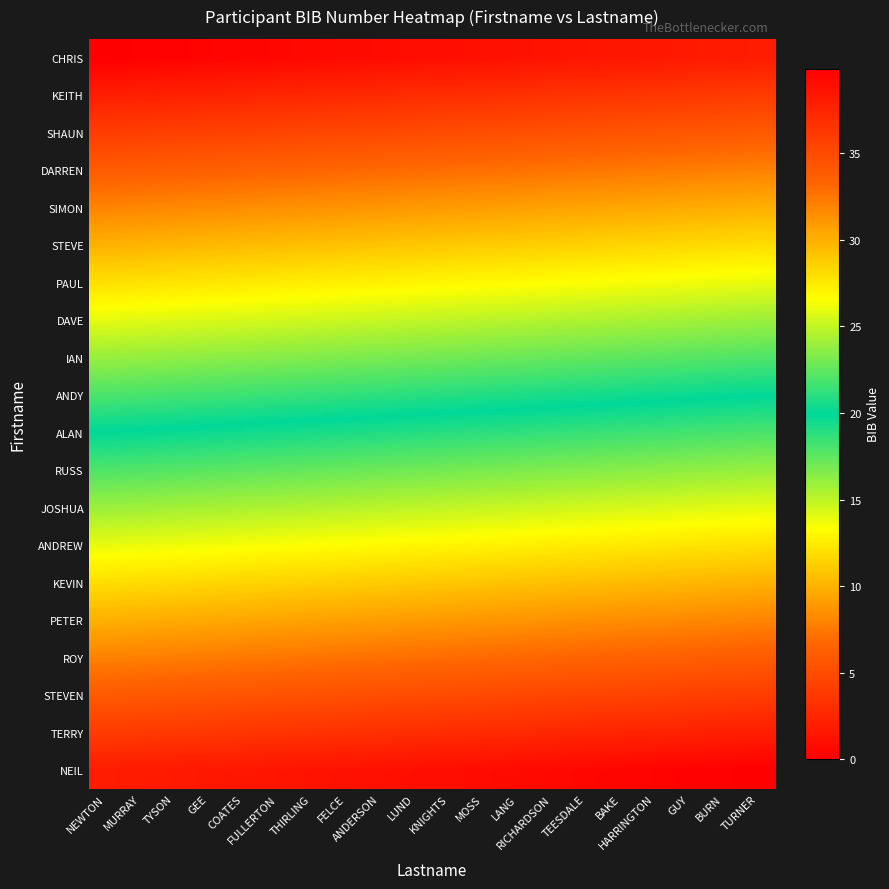

Reading right to left, what are all the values shown in this chart?

CHRIS: TURNER=1.9	BURN=1.8	GUY=1.7	HARRINGTON=1.6	BAKE=1.5	TEESDALE=1.4	RICHARDSON=1.3	LANG=1.2	MOSS=1.1	KNIGHTS=1.0	LUND=0.9	ANDERSON=0.8	FELCE=0.7	THIRLING=0.6	FULLERTON=0.5	COATES=0.4	GEE=0.3	TYSON=0.2	MURRAY=0.1	NEWTON=0.0
KEITH: TURNER=3.9	BURN=3.8	GUY=3.7	HARRINGTON=3.6	BAKE=3.5	TEESDALE=3.4	RICHARDSON=3.3	LANG=3.2	MOSS=3.1	KNIGHTS=3.0	LUND=2.9	ANDERSON=2.8	FELCE=2.7	THIRLING=2.6	FULLERTON=2.5	COATES=2.4	GEE=2.3	TYSON=2.2	MURRAY=2.1	NEWTON=2.0
SHAUN: TURNER=5.9	BURN=5.8	GUY=5.7	HARRINGTON=5.6	BAKE=5.5	TEESDALE=5.4	RICHARDSON=5.3	LANG=5.2	MOSS=5.1	KNIGHTS=5.0	LUND=4.9	ANDERSON=4.8	FELCE=4.7	THIRLING=4.6	FULLERTON=4.5	COATES=4.4	GEE=4.3	TYSON=4.2	MURRAY=4.1	NEWTON=4.0
DARREN: TURNER=7.9	BURN=7.8	GUY=7.7	HARRINGTON=7.6	BAKE=7.5	TEESDALE=7.4	RICHARDSON=7.3	LANG=7.2	MOSS=7.1	KNIGHTS=7.0	LUND=6.9	ANDERSON=6.8	FELCE=6.7	THIRLING=6.6	FULLERTON=6.5	COATES=6.4	GEE=6.3	TYSON=6.2	MURRAY=6.1	NEWTON=6.0
SIMON: TURNER=9.9	BURN=9.8	GUY=9.7	HARRINGTON=9.6	BAKE=9.5	TEESDALE=9.4	RICHARDSON=9.3	LANG=9.2	MOSS=9.1	KNIGHTS=9.0	LUND=8.9	ANDERSON=8.8	FELCE=8.7	THIRLING=8.6	FULLERTON=8.5	COATES=8.4	GEE=8.3	TYSON=8.2	MURRAY=8.1	NEWTON=8.0
STEVE: TURNER=11.9	BURN=11.8	GUY=11.7	HARRINGTON=11.6	BAKE=11.5	TEESDALE=11.4	RICHARDSON=11.3	LANG=11.2	MOSS=11.1	KNIGHTS=11.0	LUND=10.9	ANDERSON=10.8	FELCE=10.7	THIRLING=10.6	FULLERTON=10.5	COATES=10.4	GEE=10.3	TYSON=10.2	MURRAY=10.1	NEWTON=10.0
PAUL: TURNER=13.9	BURN=13.8	GUY=13.7	HARRINGTON=13.6	BAKE=13.5	TEESDALE=13.4	RICHARDSON=13.3	LANG=13.2	MOSS=13.1	KNIGHTS=13.0	LUND=12.9	ANDERSON=12.8	FELCE=12.7	THIRLING=12.6	FULLERTON=12.5	COATES=12.4	GEE=12.3	TYSON=12.2	MURRAY=12.1	NEWTON=12.0
DAVE: TURNER=15.9	BURN=15.8	GUY=15.7	HARRINGTON=15.6	BAKE=15.5	TEESDALE=15.4	RICHARDSON=15.3	LANG=15.2	MOSS=15.1	KNIGHTS=15.0	LUND=14.9	ANDERSON=14.8	FELCE=14.7	THIRLING=14.6	FULLERTON=14.5	COATES=14.4	GEE=14.3	TYSON=14.2	MURRAY=14.1	NEWTON=14.0
IAN: TURNER=17.9	BURN=17.8	GUY=17.7	HARRINGTON=17.6	BAKE=17.5	TEESDALE=17.4	RICHARDSON=17.3	LANG=17.2	MOSS=17.1	KNIGHTS=17.0	LUND=16.9	ANDERSON=16.8	FELCE=16.7	THIRLING=16.6	FULLERTON=16.5	COATES=16.4	GEE=16.3	TYSON=16.2	MURRAY=16.1	NEWTON=16.0
ANDY: TURNER=19.9	BURN=19.8	GUY=19.7	HARRINGTON=19.6	BAKE=19.5	TEESDALE=19.4	RICHARDSON=19.3	LANG=19.2	MOSS=19.1	KNIGHTS=19.0	LUND=18.9	ANDERSON=18.8	FELCE=18.7	THIRLING=18.6	FULLERTON=18.5	COATES=18.4	GEE=18.3	TYSON=18.2	MURRAY=18.1	NEWTON=18.0
ALAN: TURNER=21.9	BURN=21.8	GUY=21.7	HARRINGTON=21.6	BAKE=21.5	TEESDALE=21.4	RICHARDSON=21.3	LANG=21.2	MOSS=21.1	KNIGHTS=21.0	LUND=20.9	ANDERSON=20.8	FELCE=20.7	THIRLING=20.6	FULLERTON=20.5	COATES=20.4	GEE=20.3	TYSON=20.2	MURRAY=20.1	NEWTON=20.0
RUSS: TURNER=23.9	BURN=23.8	GUY=23.7	HARRINGTON=23.6	BAKE=23.5	TEESDALE=23.4	RICHARDSON=23.3	LANG=23.2	MOSS=23.1	KNIGHTS=23.0	LUND=22.9	ANDERSON=22.8	FELCE=22.7	THIRLING=22.6	FULLERTON=22.5	COATES=22.4	GEE=22.3	TYSON=22.2	MURRAY=22.1	NEWTON=22.0
JOSHUA: TURNER=25.9	BURN=25.8	GUY=25.7	HARRINGTON=25.6	BAKE=25.5	TEESDALE=25.4	RICHARDSON=25.3	LANG=25.2	MOSS=25.1	KNIGHTS=25.0	LUND=24.9	ANDERSON=24.8	FELCE=24.7	THIRLING=24.6	FULLERTON=24.5	COATES=24.4	GEE=24.3	TYSON=24.2	MURRAY=24.1	NEWTON=24.0
ANDREW: TURNER=27.9	BURN=27.8	GUY=27.7	HARRINGTON=27.6	BAKE=27.5	TEESDALE=27.4	RICHARDSON=27.3	LANG=27.2	MOSS=27.1	KNIGHTS=27.0	LUND=26.9	ANDERSON=26.8	FELCE=26.7	THIRLING=26.6	FULLERTON=26.5	COATES=26.4	GEE=26.3	TYSON=26.2	MURRAY=26.1	NEWTON=26.0
KEVIN: TURNER=29.9	BURN=29.8	GUY=29.7	HARRINGTON=29.6	BAKE=29.5	TEESDALE=29.4	RICHARDSON=29.3	LANG=29.2	MOSS=29.1	KNIGHTS=29.0	LUND=28.9	ANDERSON=28.8	FELCE=28.7	THIRLING=28.6	FULLERTON=28.5	COATES=28.4	GEE=28.3	TYSON=28.2	MURRAY=28.1	NEWTON=28.0
PETER: TURNER=31.9	BURN=31.8	GUY=31.7	HARRINGTON=31.6	BAKE=31.5	TEESDALE=31.4	RICHARDSON=31.3	LANG=31.2	MOSS=31.1	KNIGHTS=31.0	LUND=30.9	ANDERSON=30.8	FELCE=30.7	THIRLING=30.6	FULLERTON=30.5	COATES=30.4	GEE=30.3	TYSON=30.2	MURRAY=30.1	NEWTON=30.0
ROY: TURNER=33.9	BURN=33.8	GUY=33.7	HARRINGTON=33.6	BAKE=33.5	TEESDALE=33.4	RICHARDSON=33.3	LANG=33.2	MOSS=33.1	KNIGHTS=33.0	LUND=32.9	ANDERSON=32.8	FELCE=32.7	THIRLING=32.6	FULLERTON=32.5	COATES=32.4	GEE=32.3	TYSON=32.2	MURRAY=32.1	NEWTON=32.0
STEVEN: TURNER=35.9	BURN=35.8	GUY=35.7	HARRINGTON=35.6	BAKE=35.5	TEESDALE=35.4	RICHARDSON=35.3	LANG=35.2	MOSS=35.1	KNIGHTS=35.0	LUND=34.9	ANDERSON=34.8	FELCE=34.7	THIRLING=34.6	FULLERTON=34.5	COATES=34.4	GEE=34.3	TYSON=34.2	MURRAY=34.1	NEWTON=34.0
TERRY: TURNER=37.9	BURN=37.8	GUY=37.7	HARRINGTON=37.6	BAKE=37.5	TEESDALE=37.4	RICHARDSON=37.3	LANG=37.2	MOSS=37.1	KNIGHTS=37.0	LUND=36.9	ANDERSON=36.8	FELCE=36.7	THIRLING=36.6	FULLERTON=36.5	COATES=36.4	GEE=36.3	TYSON=36.2	MURRAY=36.1	NEWTON=36.0
NEIL: TURNER=39.9	BURN=39.8	GUY=39.7	HARRINGTON=39.6	BAKE=39.5	TEESDALE=39.4	RICHARDSON=39.3	LANG=39.2	MOSS=39.1	KNIGHTS=39.0	LUND=38.9	ANDERSON=38.8	FELCE=38.7	THIRLING=38.6	FULLERTON=38.5	COATES=38.4	GEE=38.3	TYSON=38.2	MURRAY=38.1	NEWTON=38.0